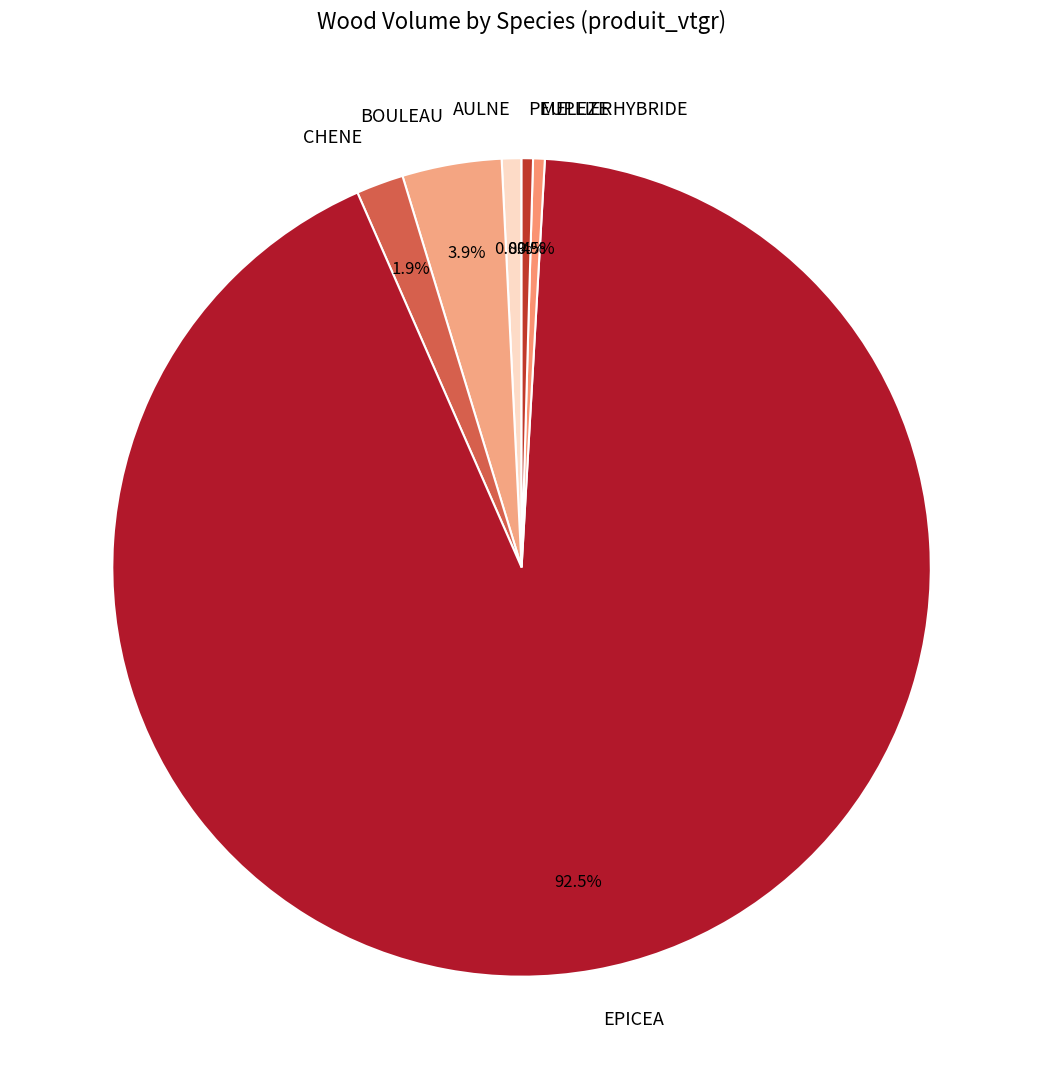

What is the largest slice in the pie chart?

EPICEA